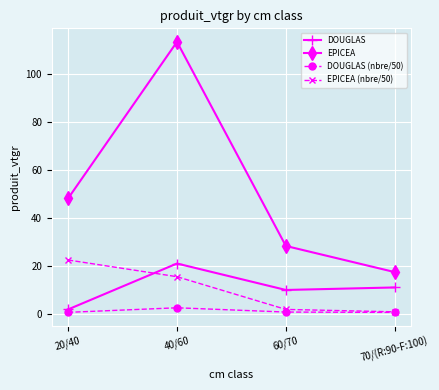

Which series has the largest total across all categories?

EPICEA